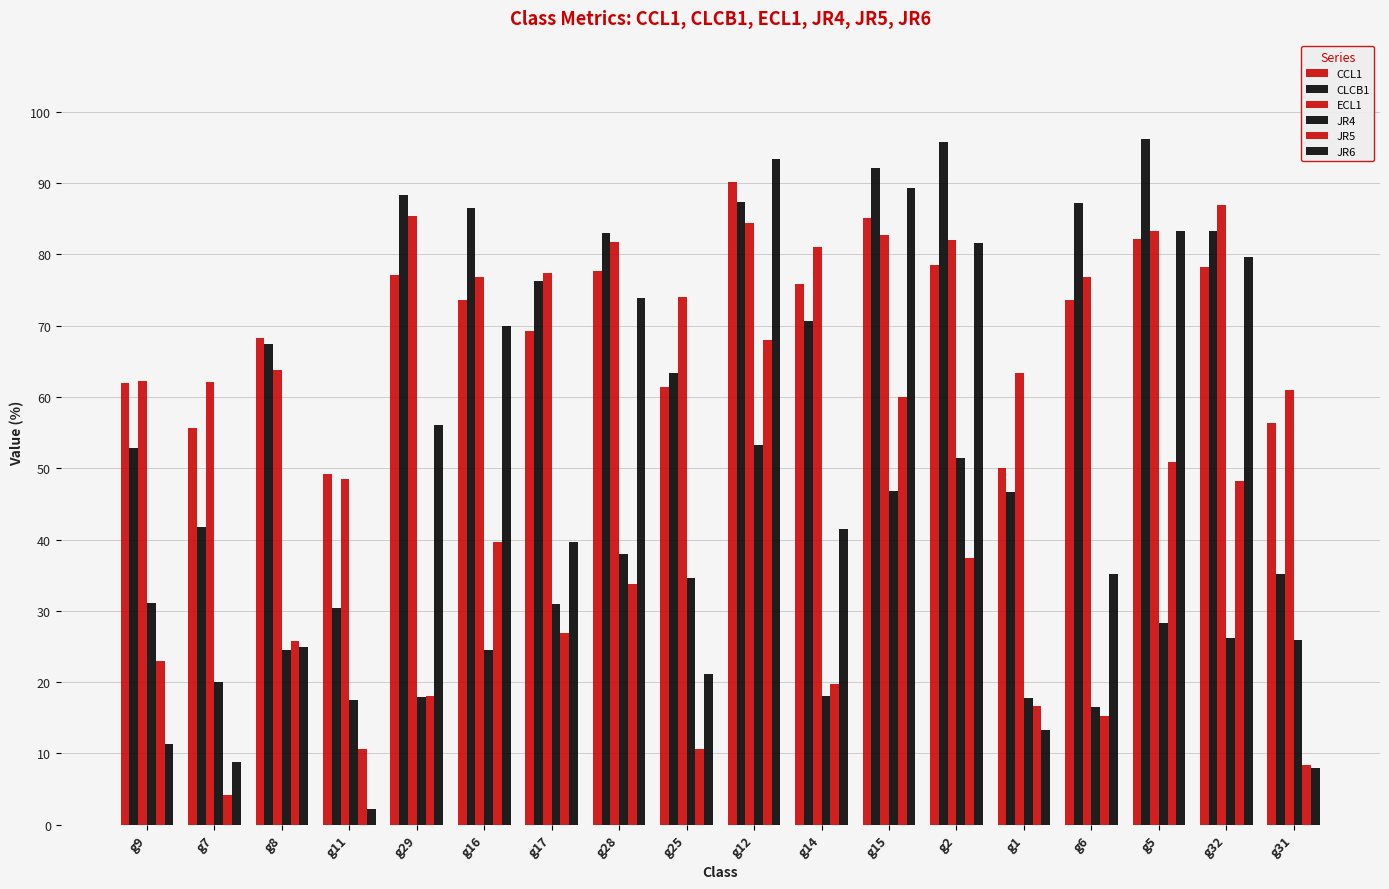

List the labels in order of CCL1 value, largest first.

g12, g15, g5, g2, g32, g28, g29, g14, g16, g6, g17, g8, g9, g25, g31, g7, g1, g11